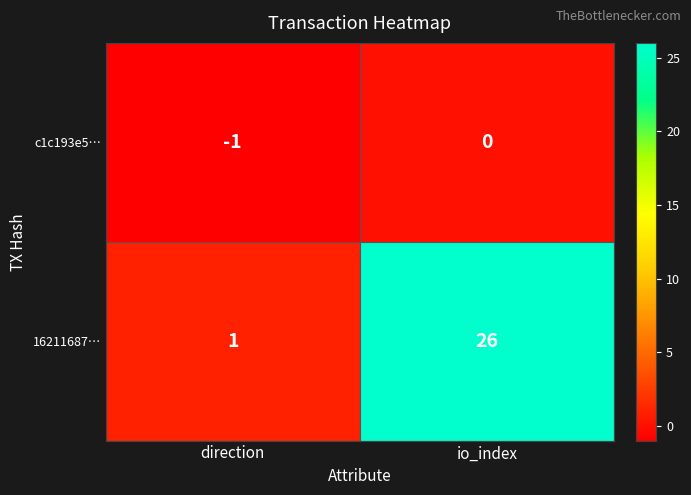

What is the sum of the 16211687… values at direction and io_index?

27